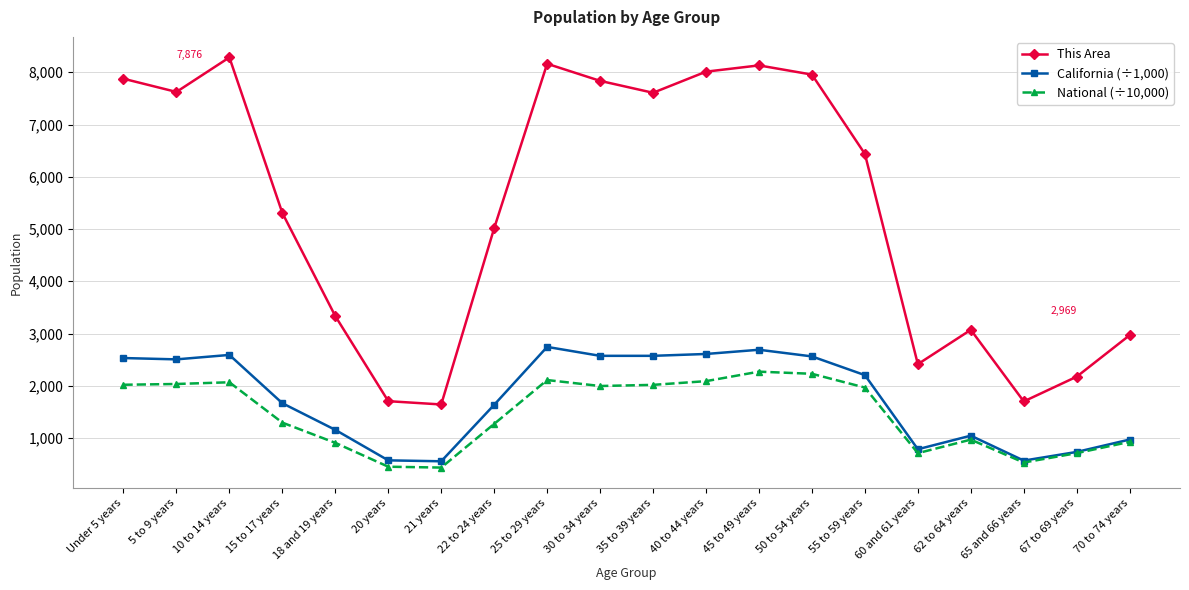

What is the total value across all series at 67 to 69 years?

3621.3